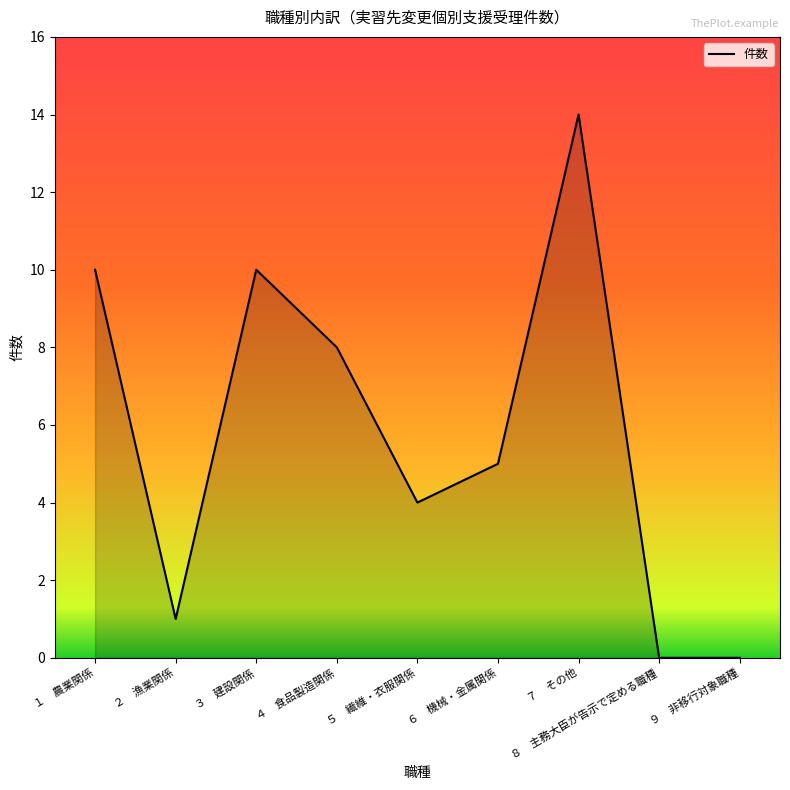

What is the change in value from ２　漁業関係 to ５　繊維・衣服関係?

+3